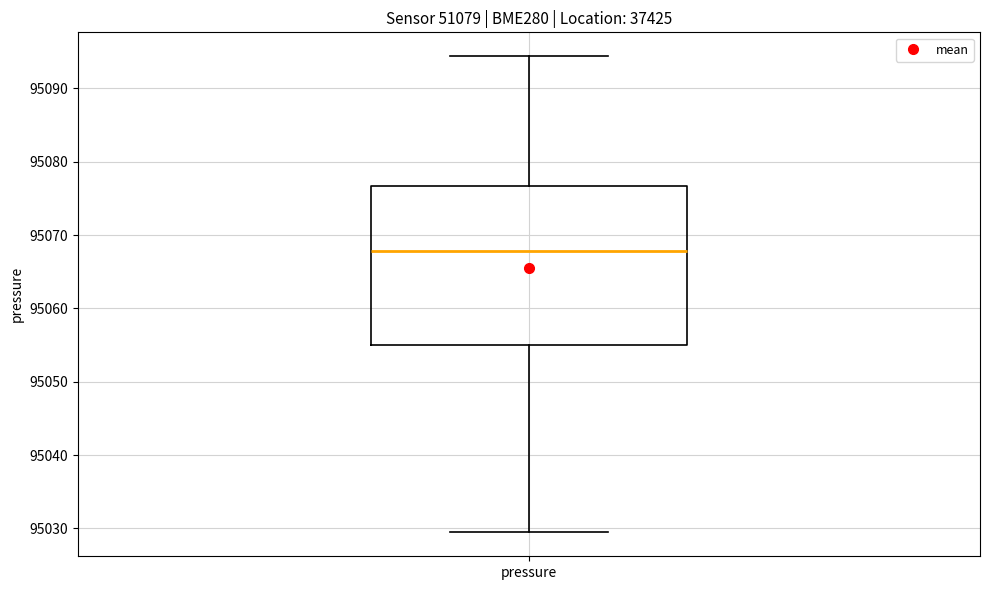

Read this box plot against the y-axis: the position of the median line, the range covered by the box, and the ends of both whiskers. The values are not printed on the chart, so give them approximately, as read against the axis.

median 95068, box 95055 to 95077, whiskers 95029 to 95094